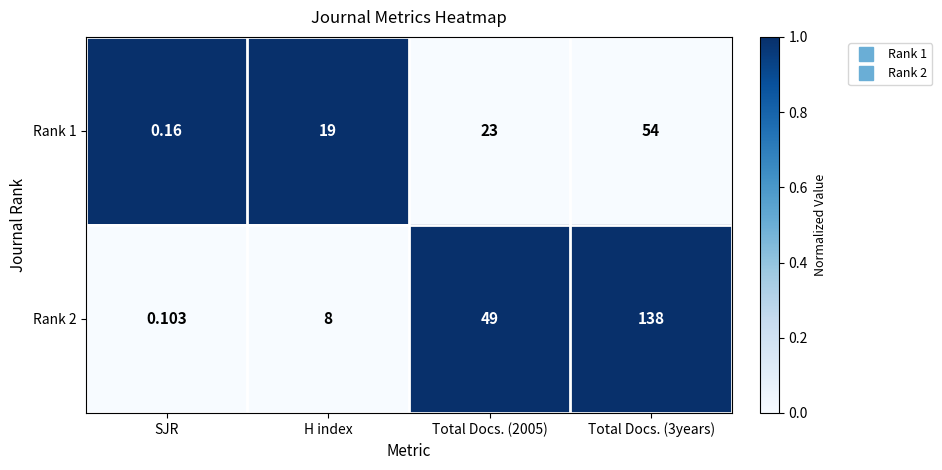

Which series changed the most between SJR and H index?

Rank 1